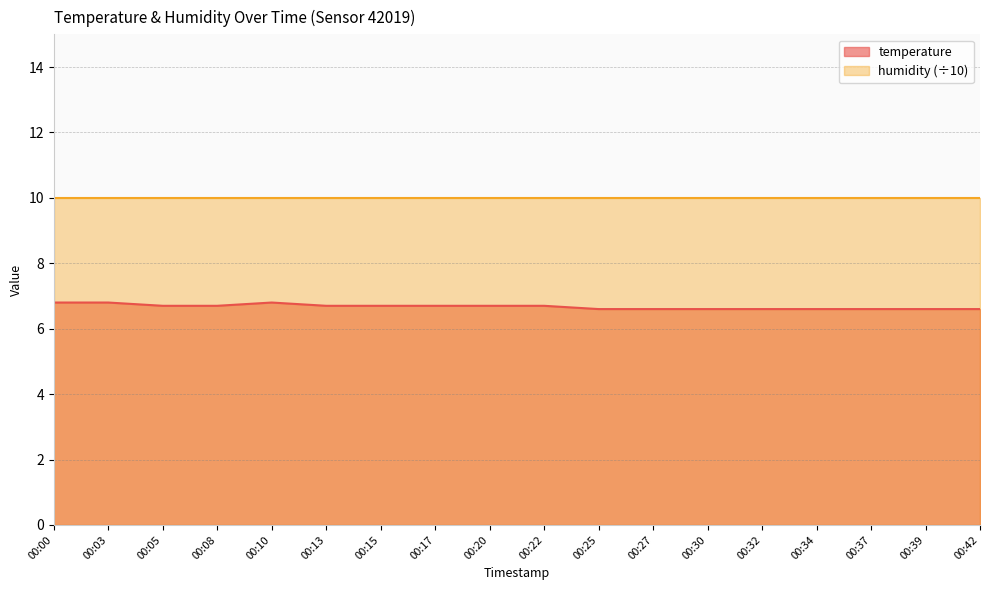

What is the value of the 10th point from the left?

6.7